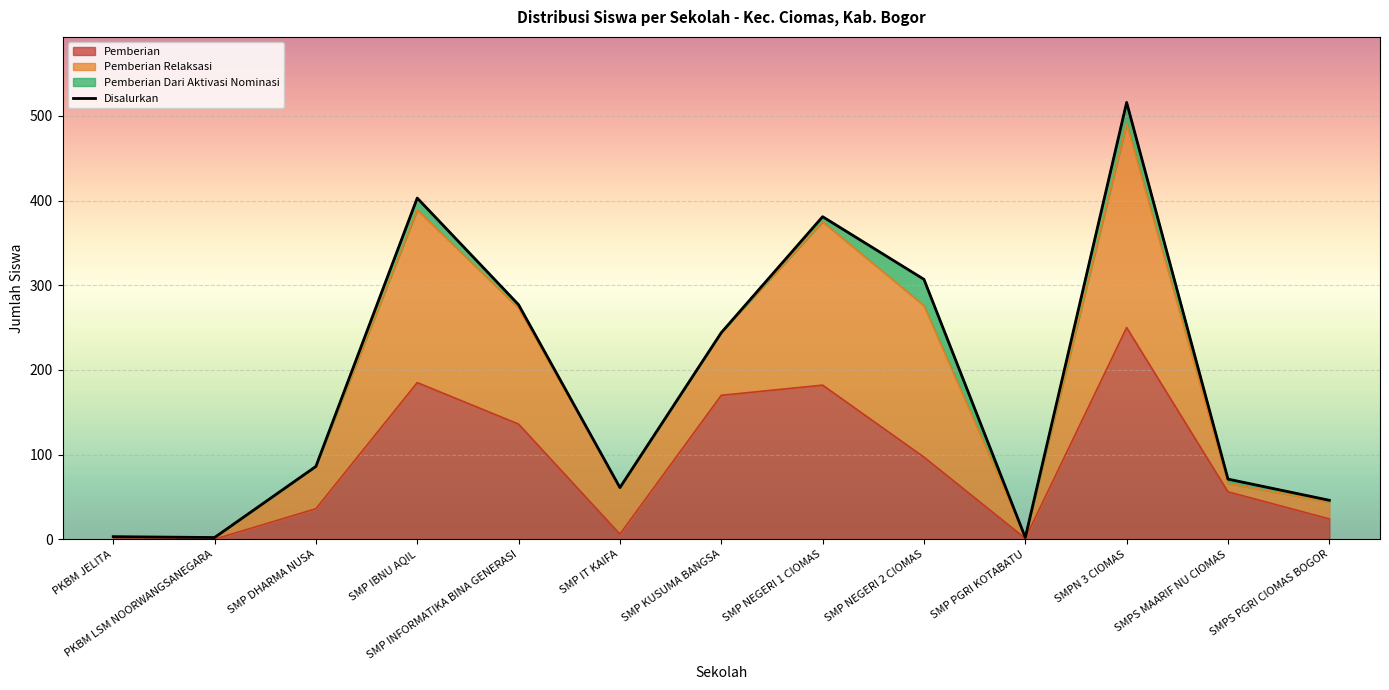

In Disalurkan, how many points are lower than both neighbors (excluding endpoints)?

3